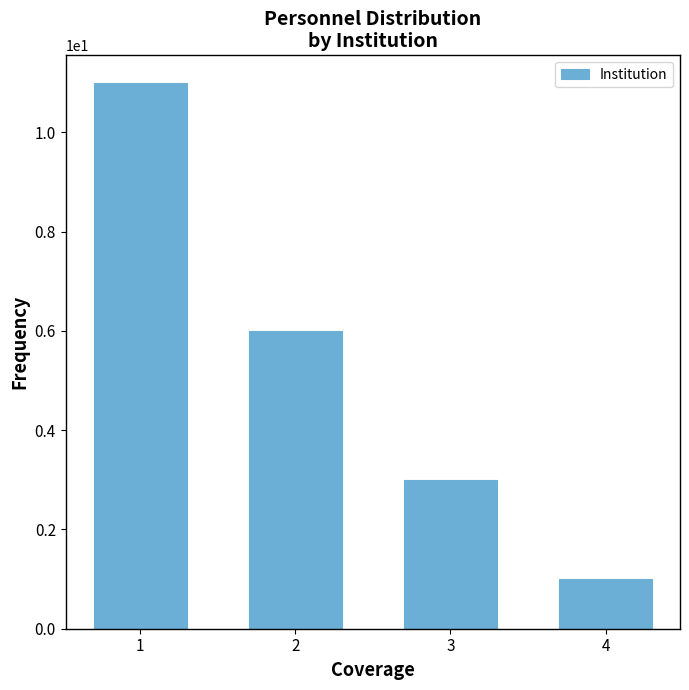

Reading left to right, what are all the values shown in this chart?

11	6	3	1